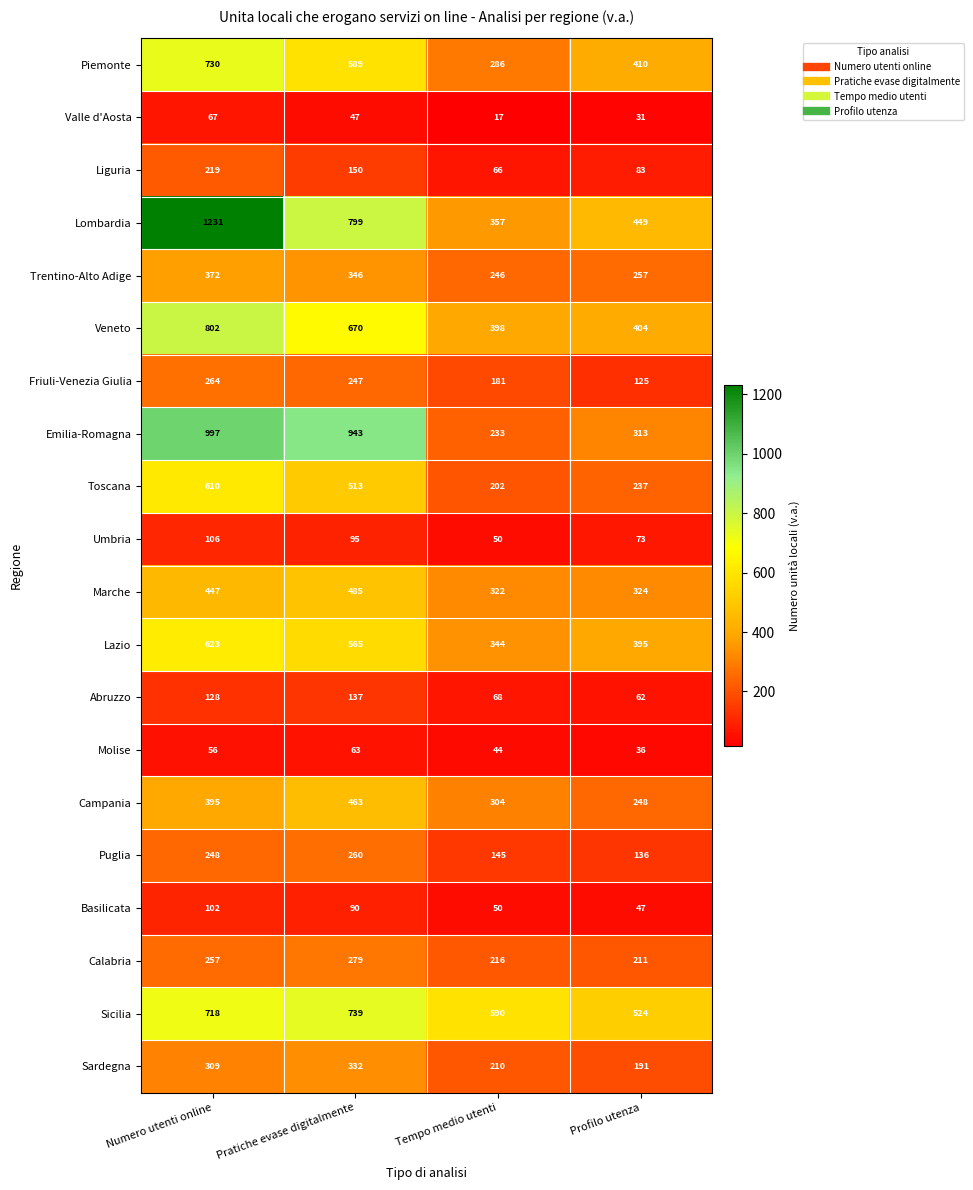

Which series has the largest total across all categories?

Lombardia